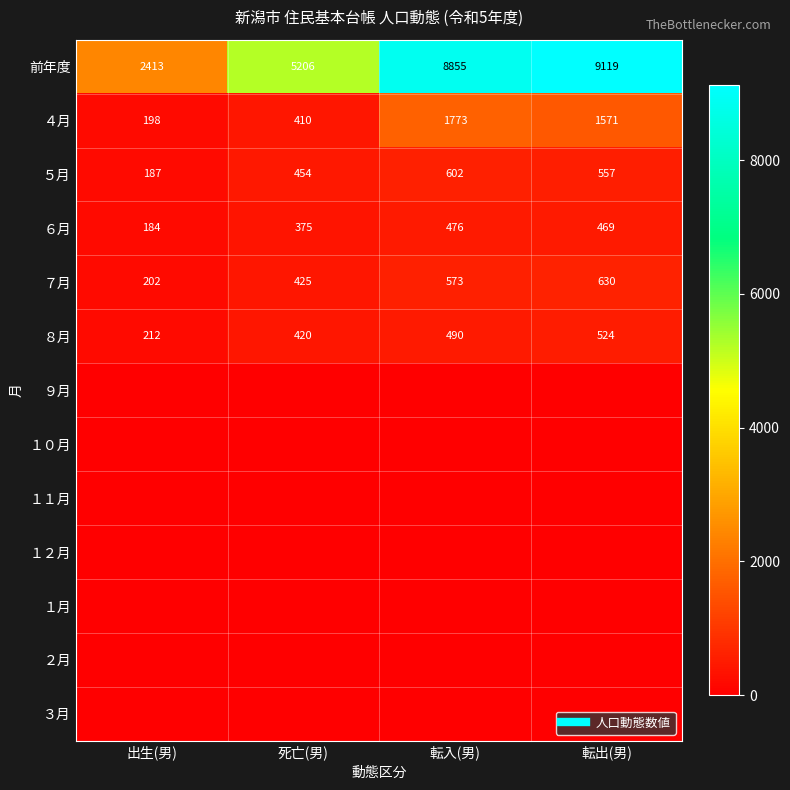

What is the sum of the ８月 values at 出生(男) and 転入(男)?

702